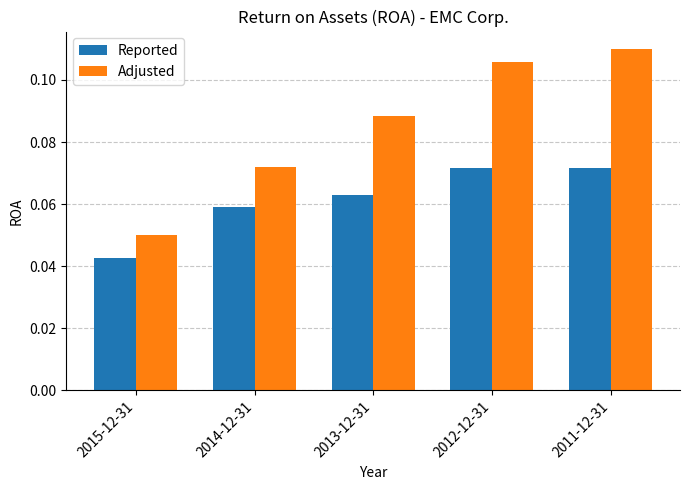

Rank the series by their average value, from highest to lowest.

Adjusted, Reported